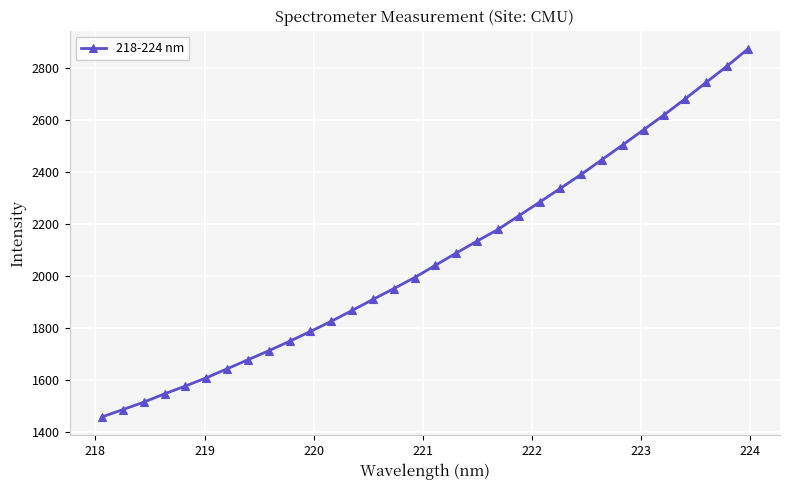

How many data points are less than 2042?

16